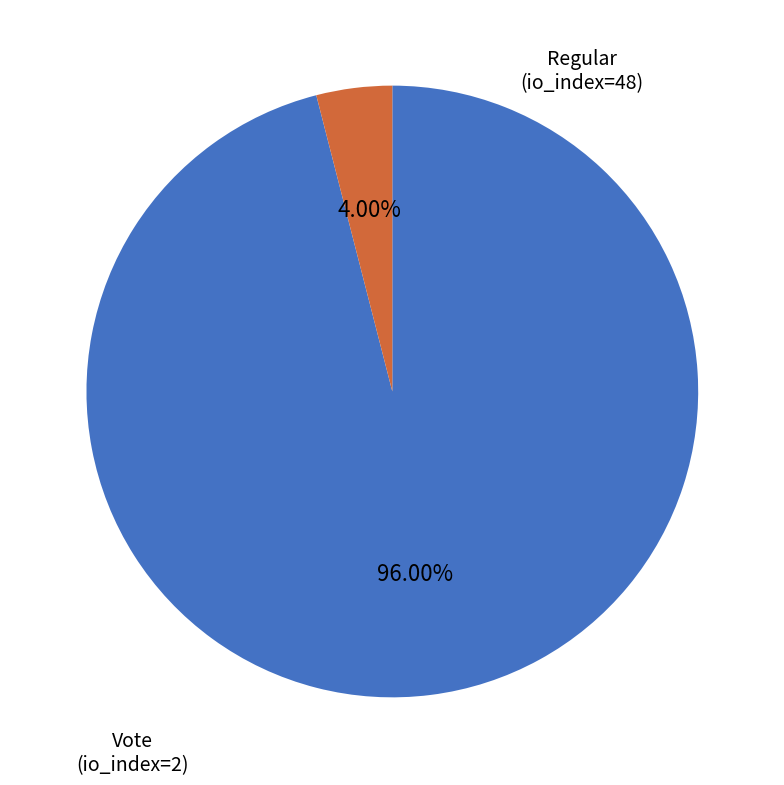

What percentage do Regular (io_index=48) and Vote (io_index=2) together represent?

100.0%